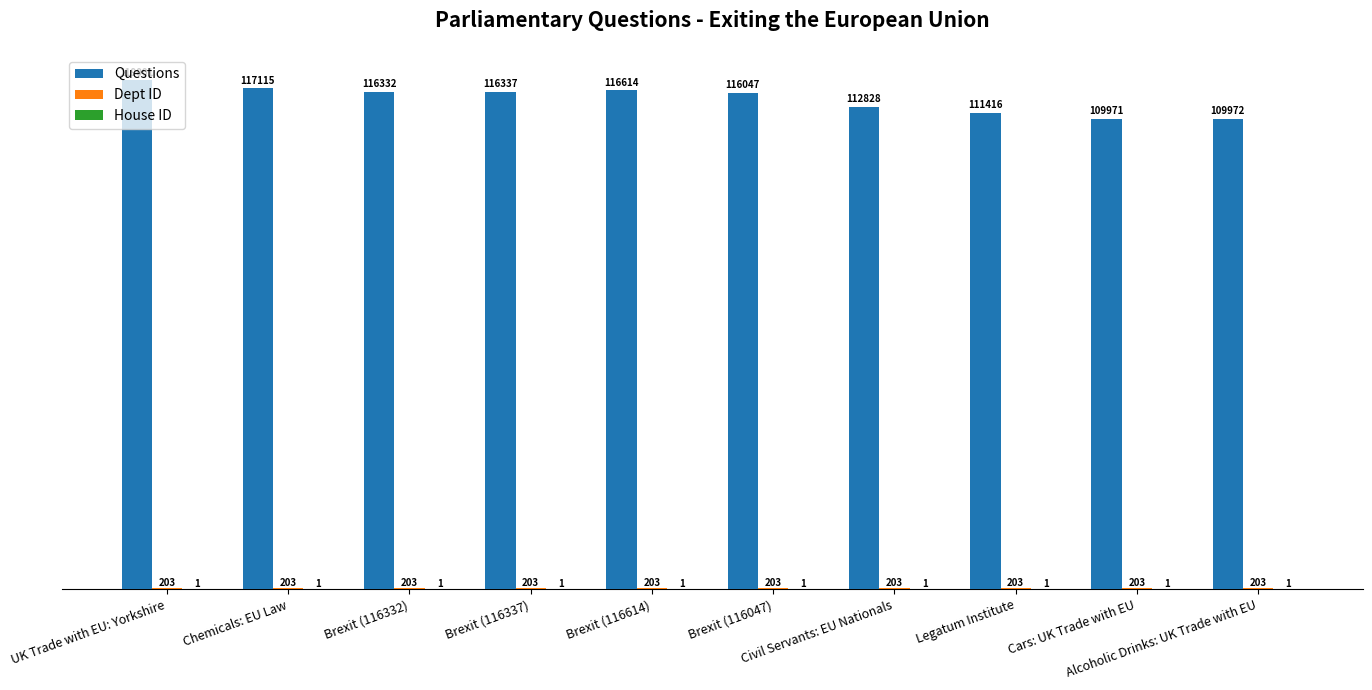

Which series has the largest total across all categories?

Questions